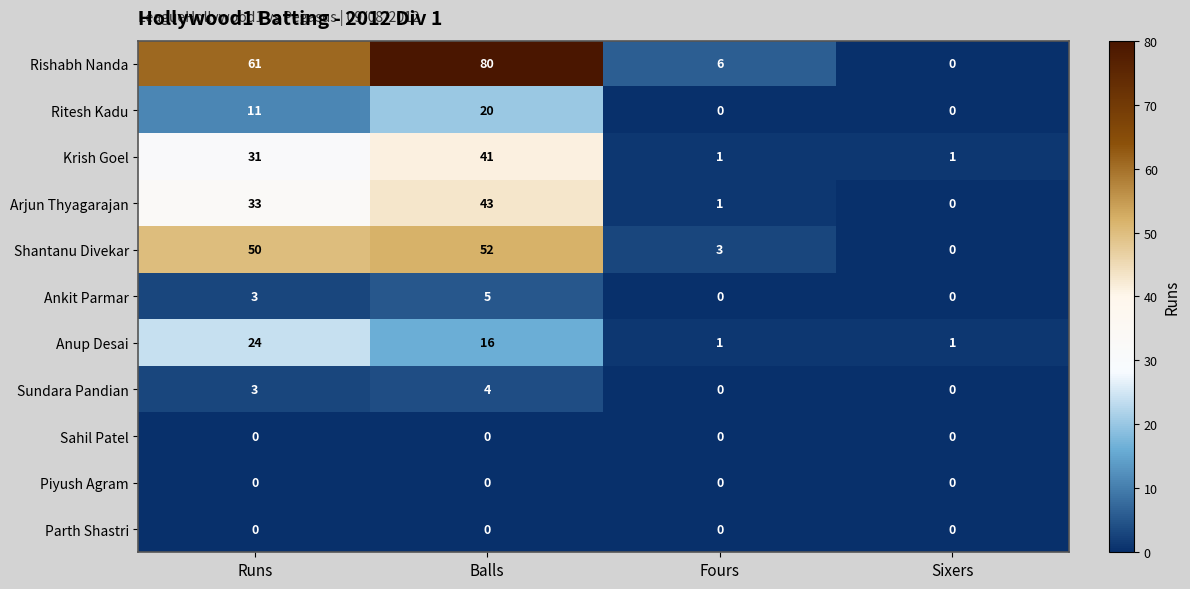

Which series has the widest spread of values?

Rishabh Nanda